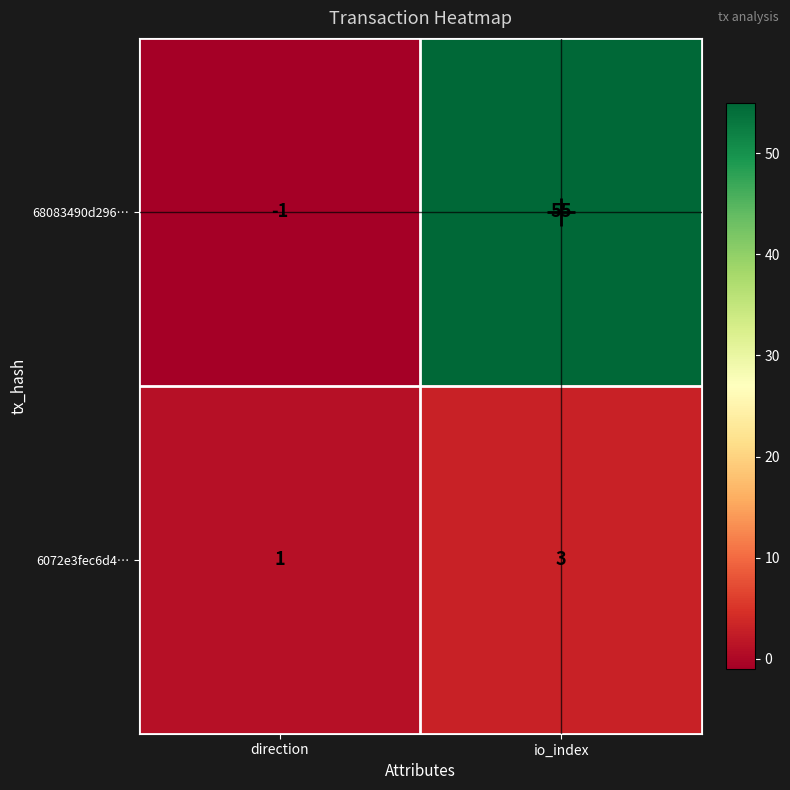

Is it true that 68083490d296… equals 55 at io_index?

True